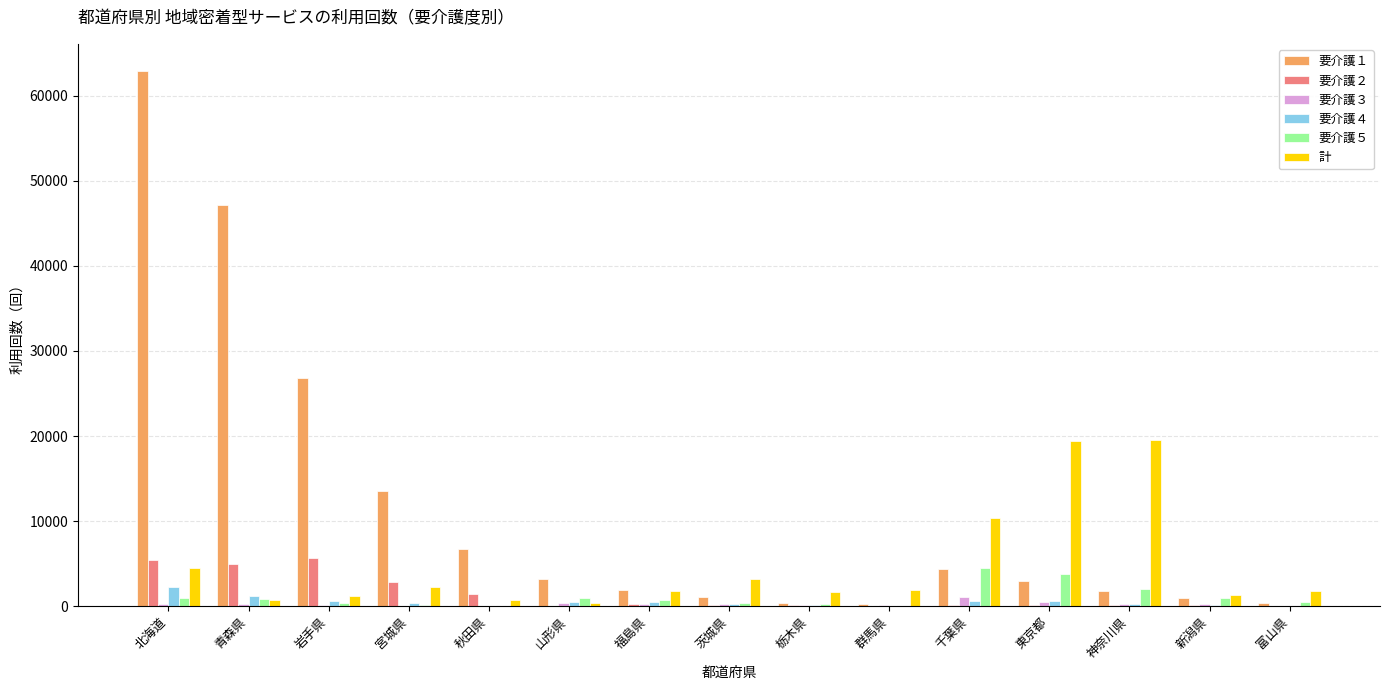

How many groups of bars are there?

15